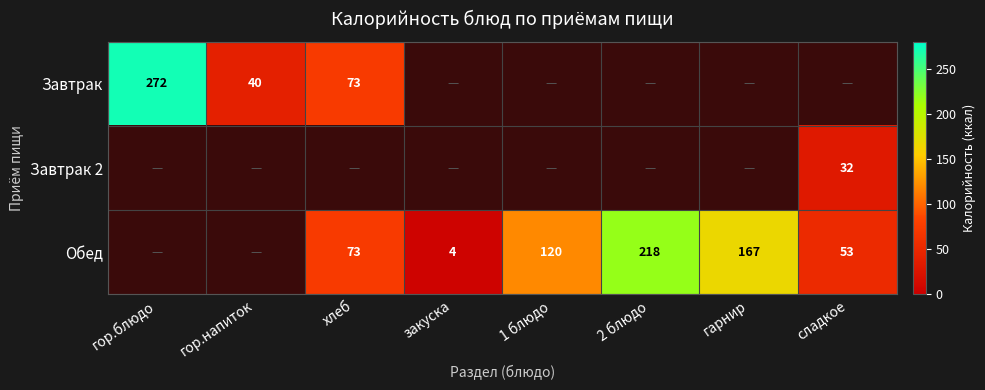

Which has a higher value, сладкое or гор.напиток?

гор.напиток